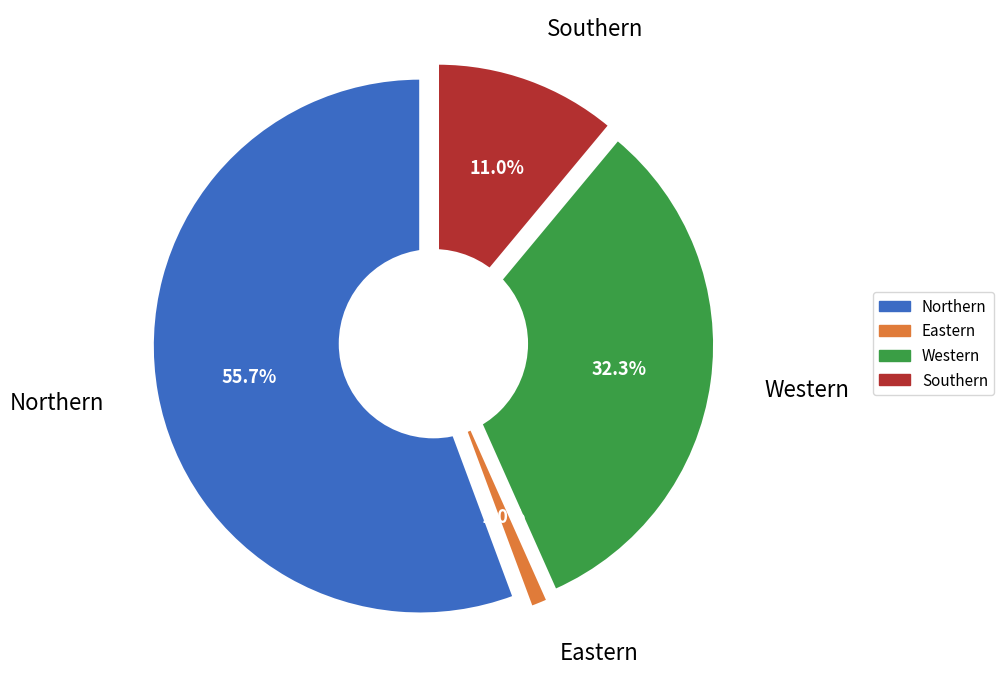

To the nearest percent, what percentage of the pie is Western?

32%